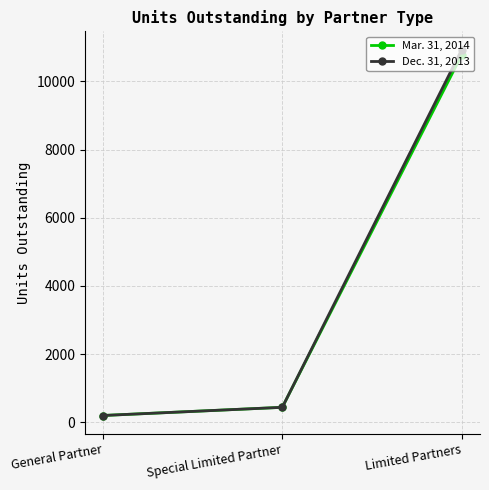

The Mar. 31, 2014 series shows 10773.4 at Limited Partners. True or false?

True